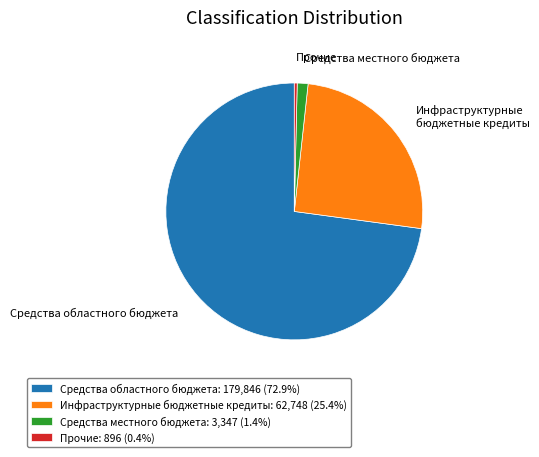

Is there a majority slice in this chart?

Yes